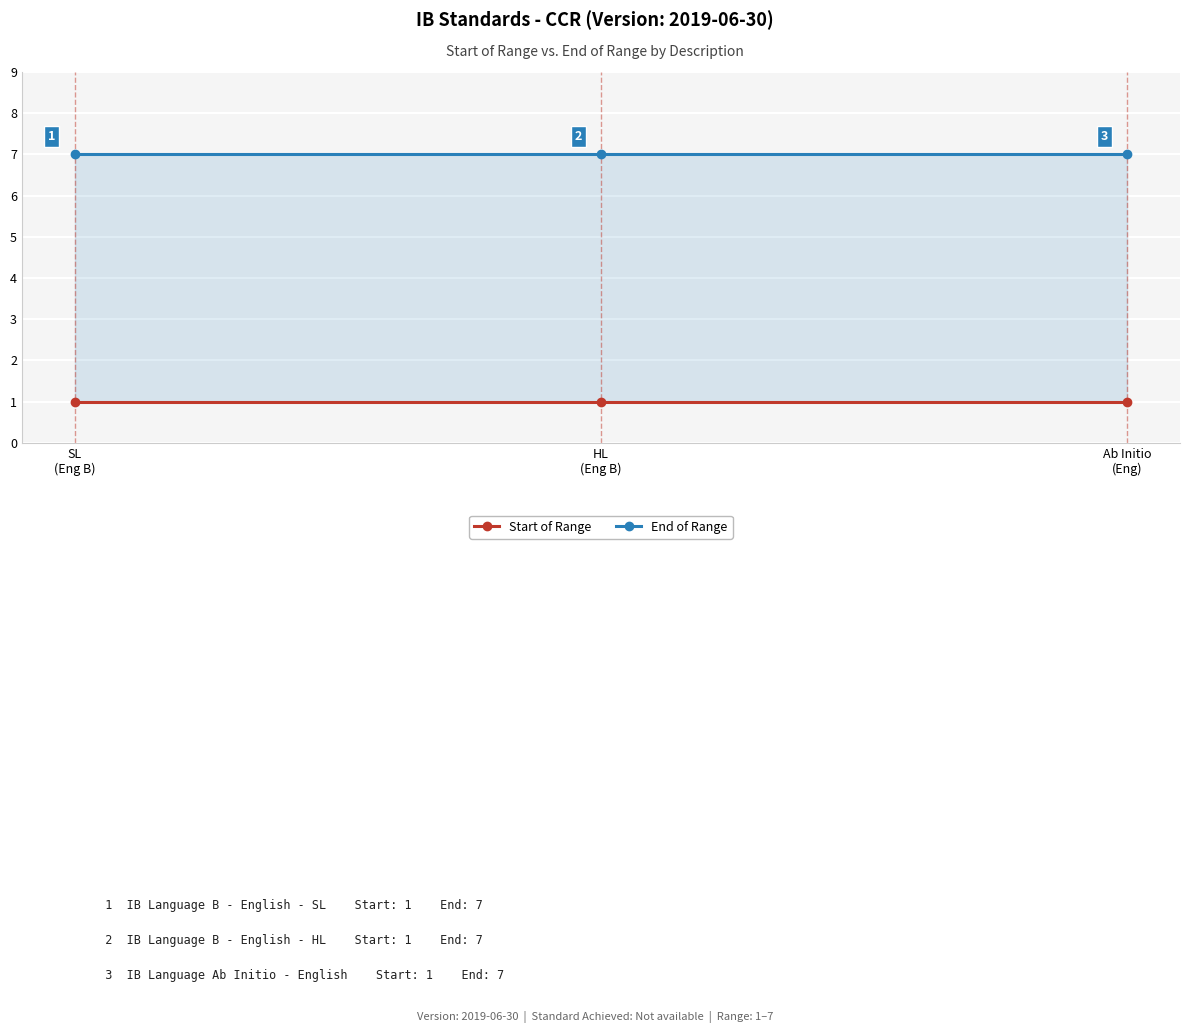

What is the value of the End of Range point at the 1st from the left?

7